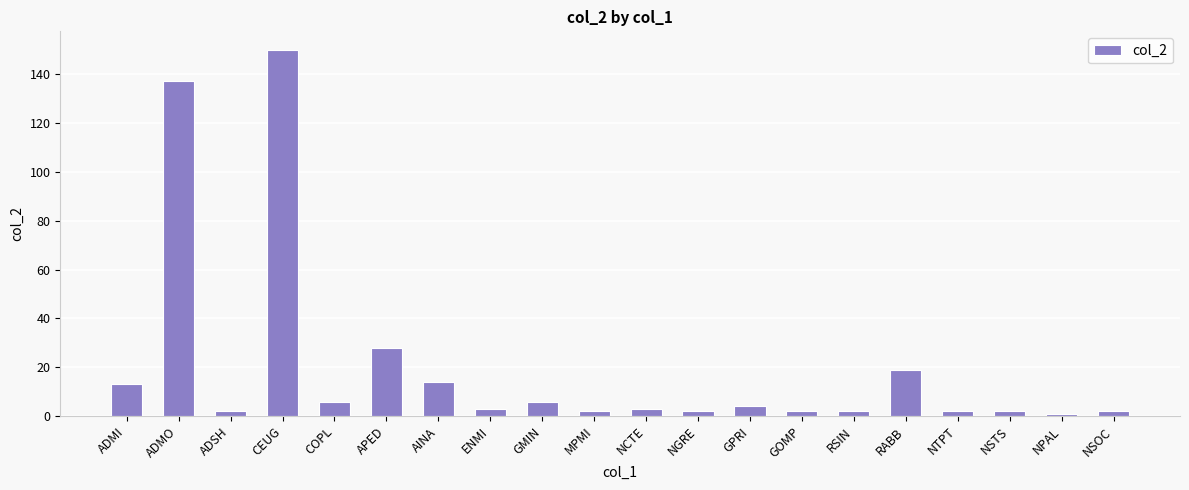

What position from the right is CEUG?

17